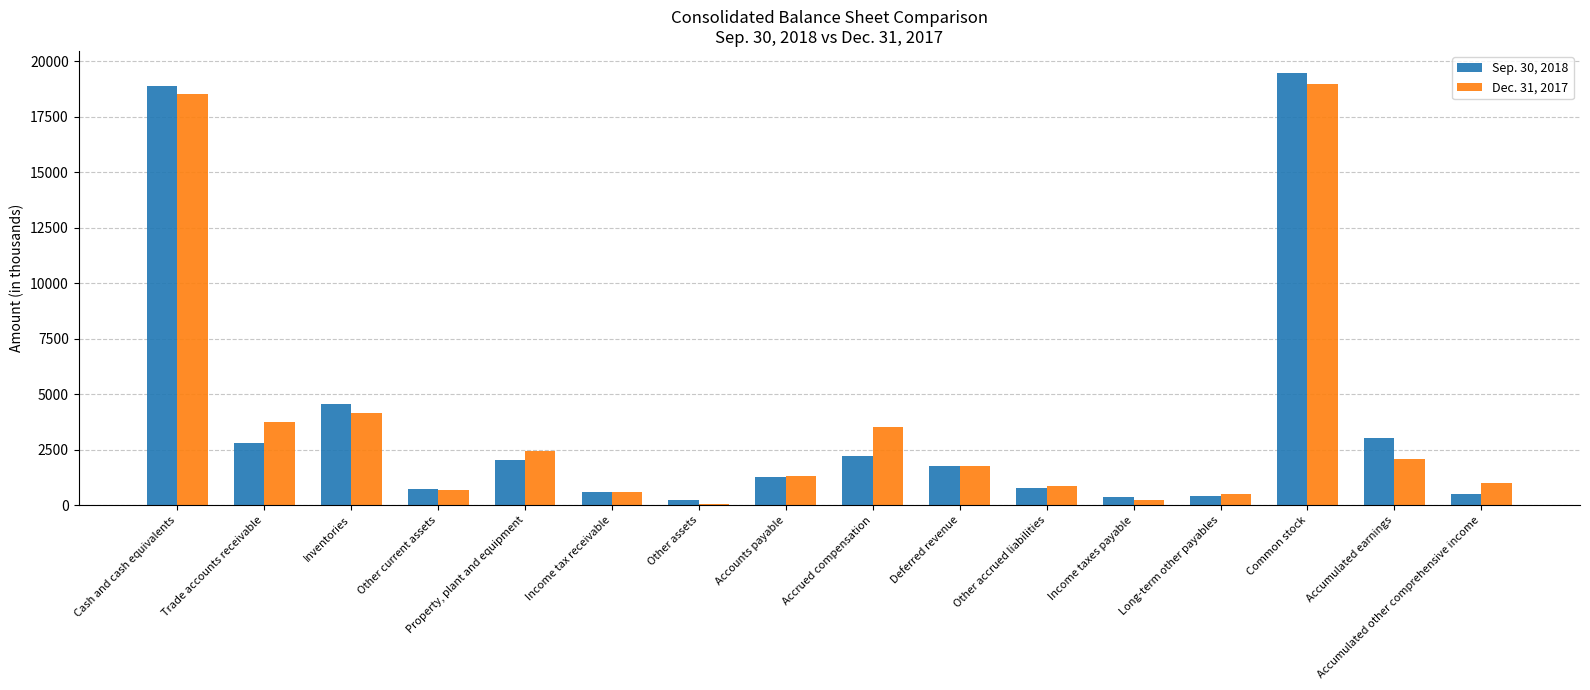

What is the maximum value shown in the chart?

19493